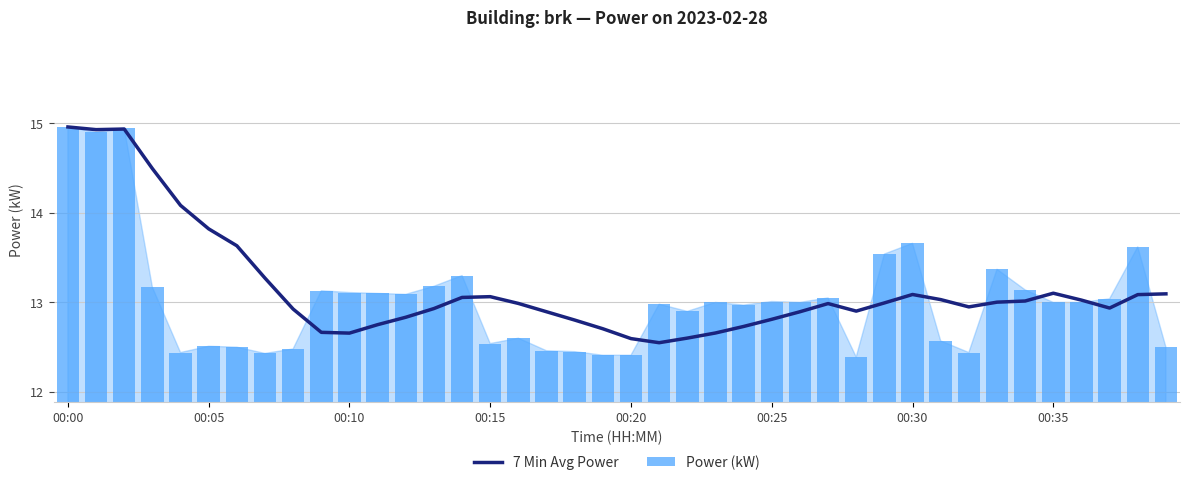

List the series in order of their peak value, highest first.

7 Min Avg Power, Power (kW)